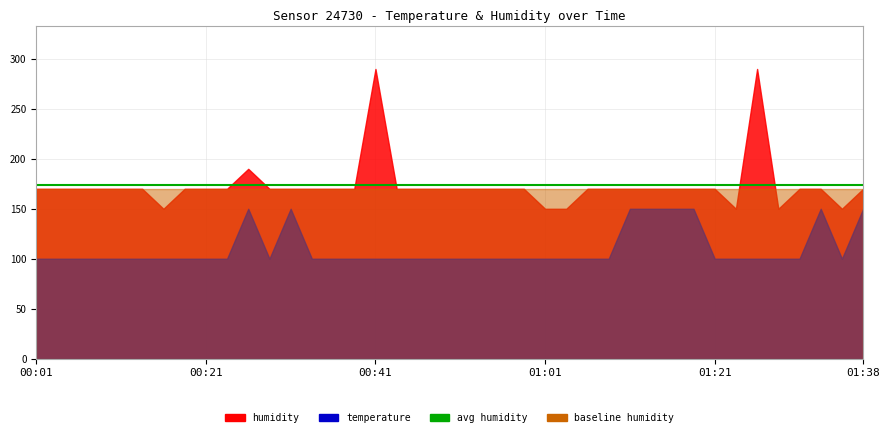

Which series has the largest total across all categories?

humidity